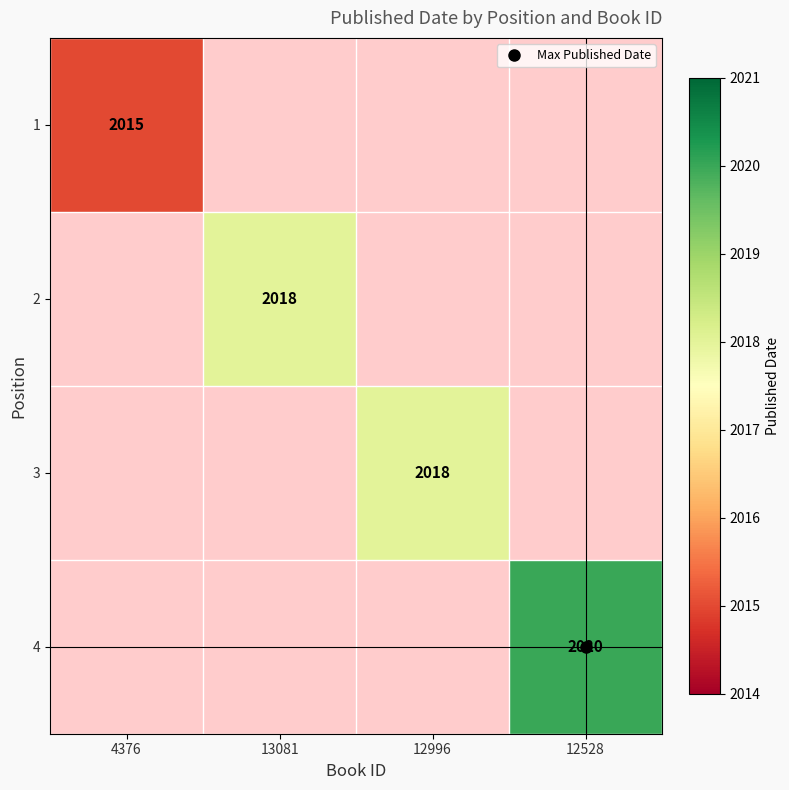

List the labels in order of 2 value, largest first.

4376, 13081, 12996, 12528